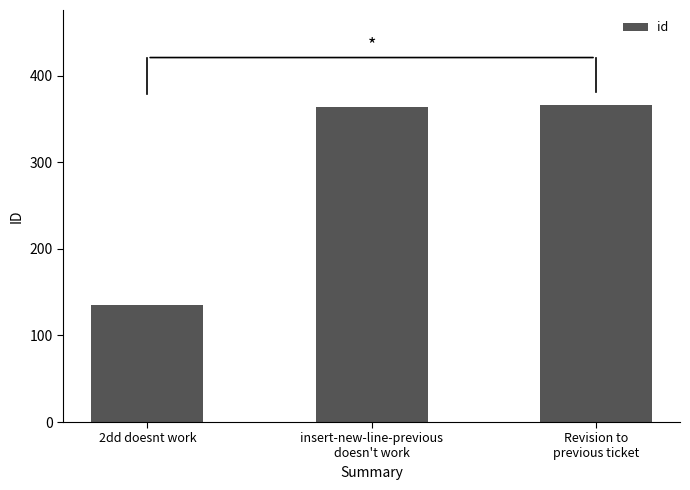

The value at 2dd doesnt work is 135. True or false?

True